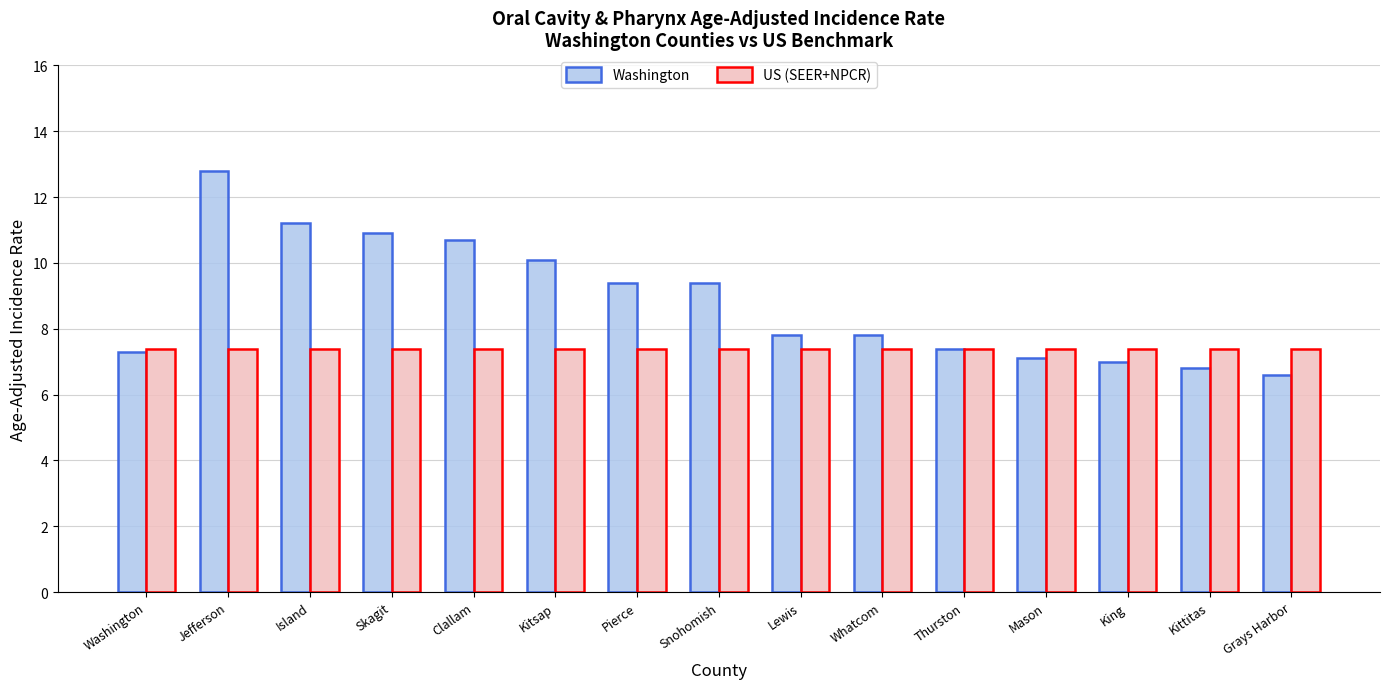

What position from the right is Kitsap?

10